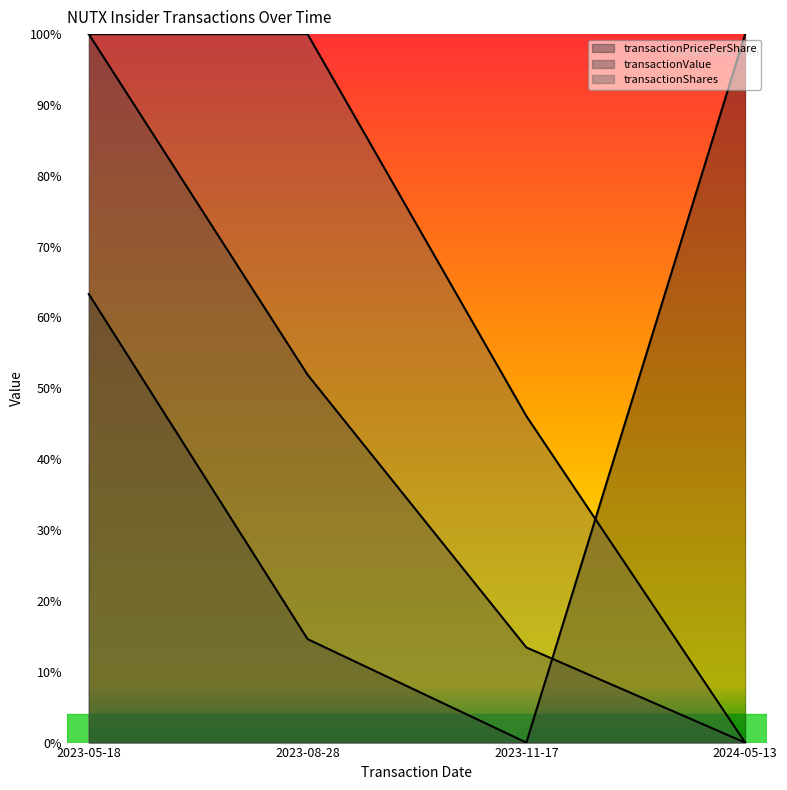

At 2023-11-17, list the series in order from smallest to largest.

transactionPricePerShare, transactionValue, transactionShares